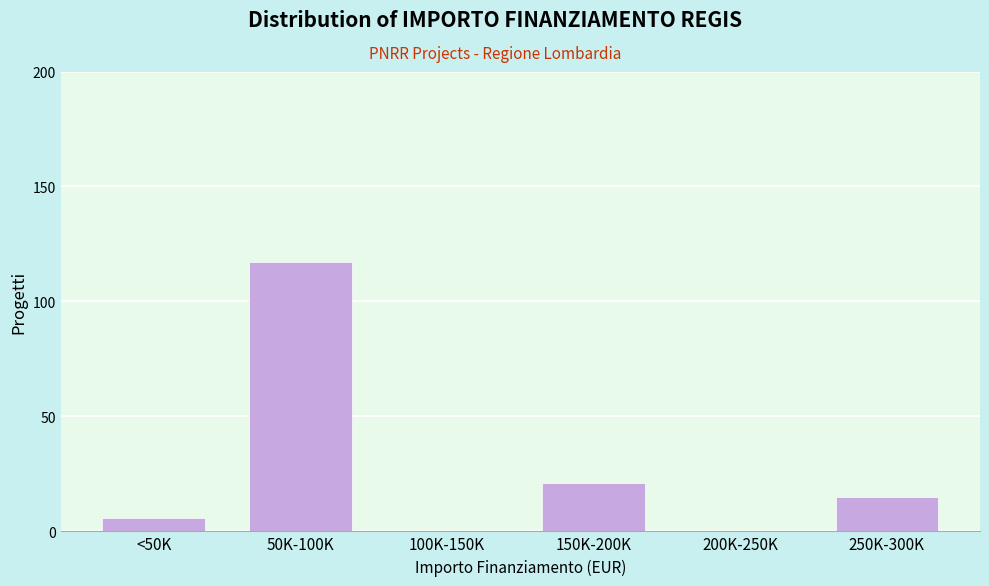

What is the sum of the values at 50K-100K and 200K-250K?

117